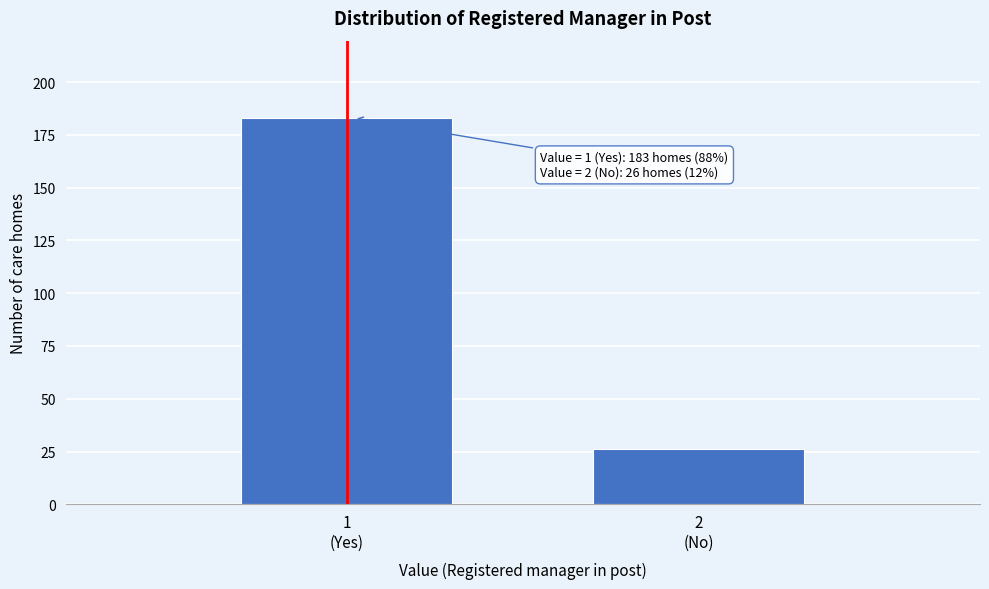

Reading left to right, list all the values displayed in this chart.

183	26